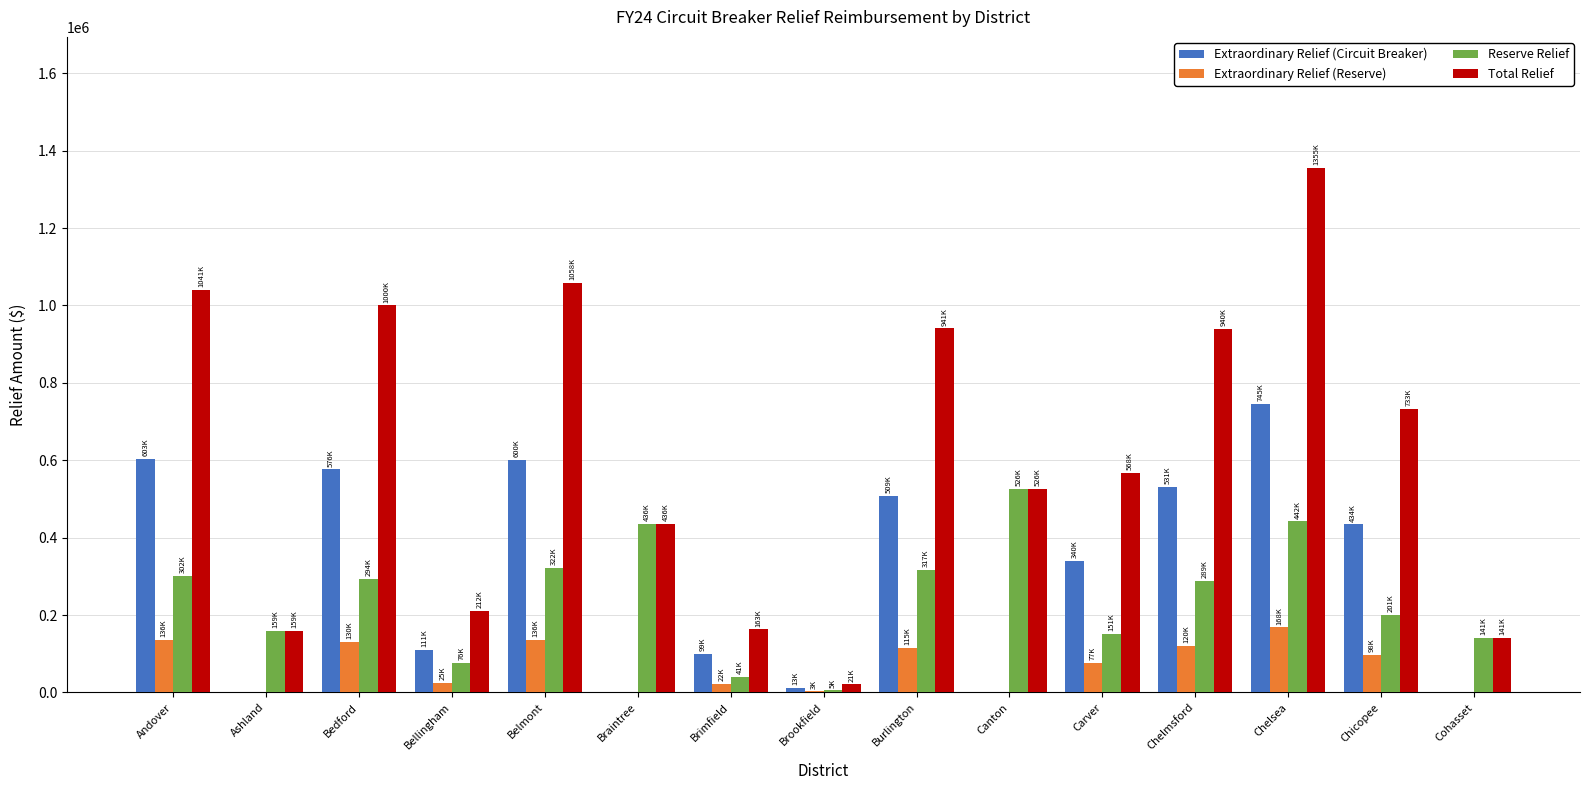

What is the sum of all Extraordinary Relief (Circuit Breaker) values?

4562232